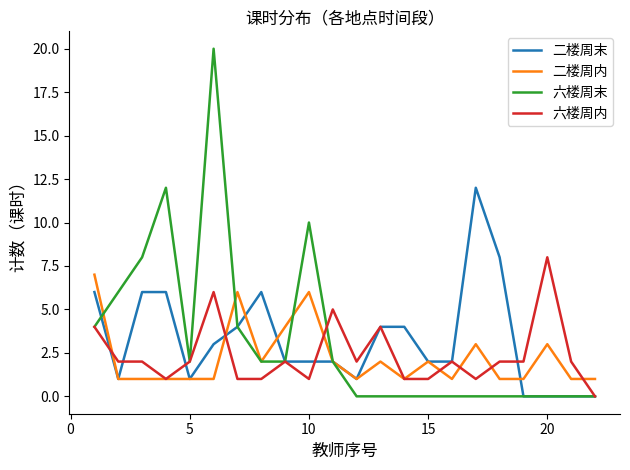

What is the maximum value for 二楼周末?

12